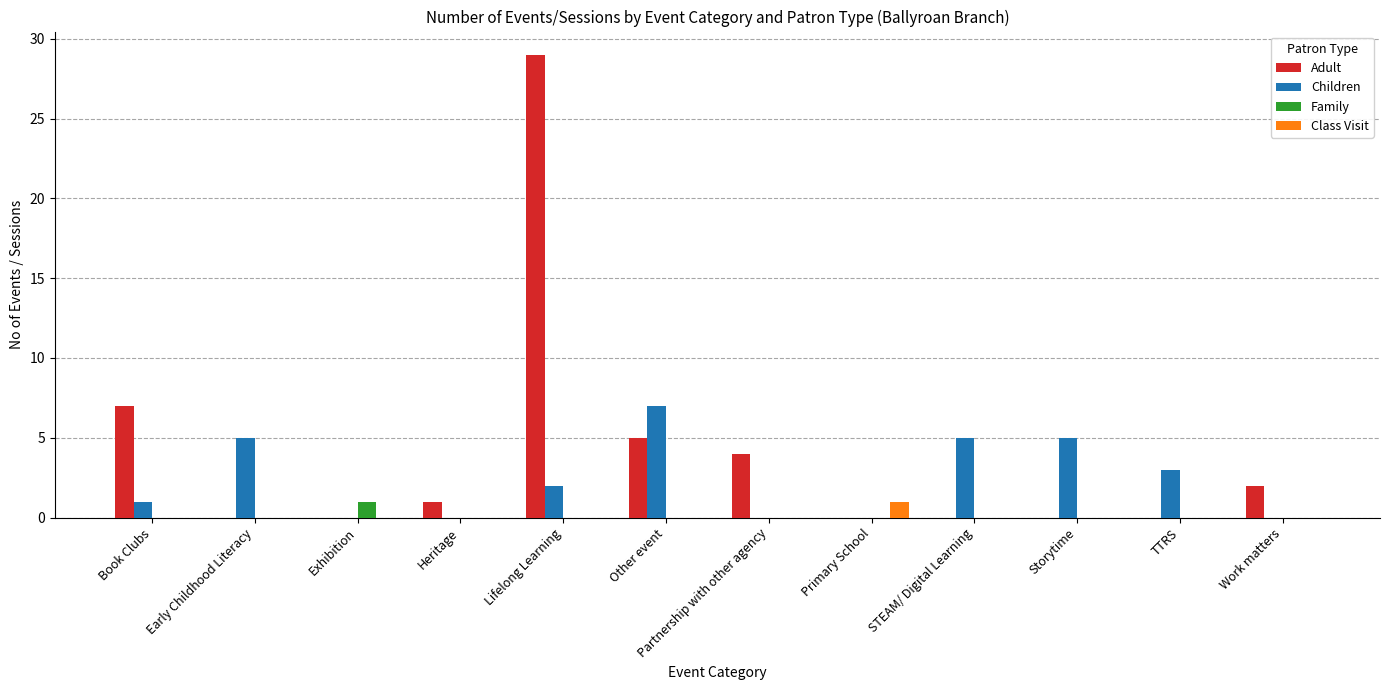

At which label does Children reach its peak?

Other event